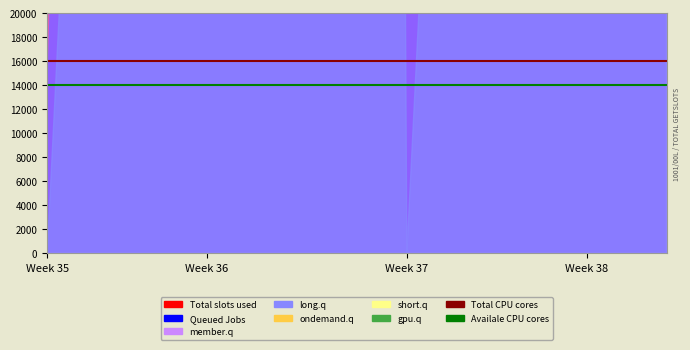

Which category has the lowest value across all series?

Week 35